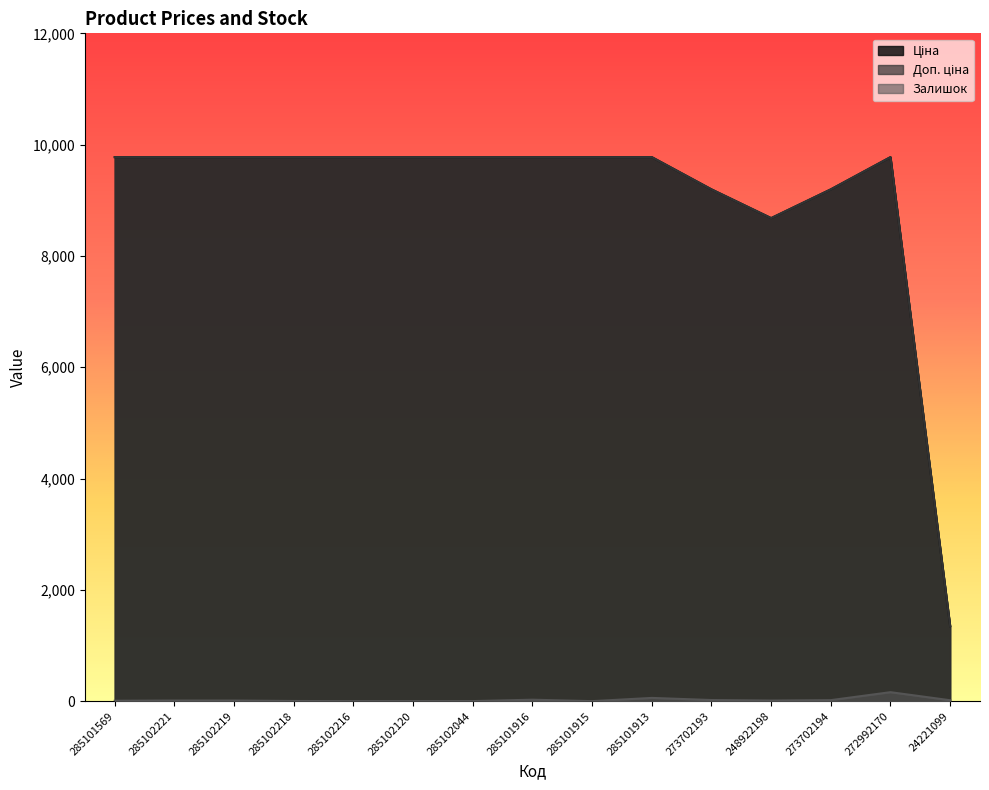

Read the Залишок value at 248922198.

11.0